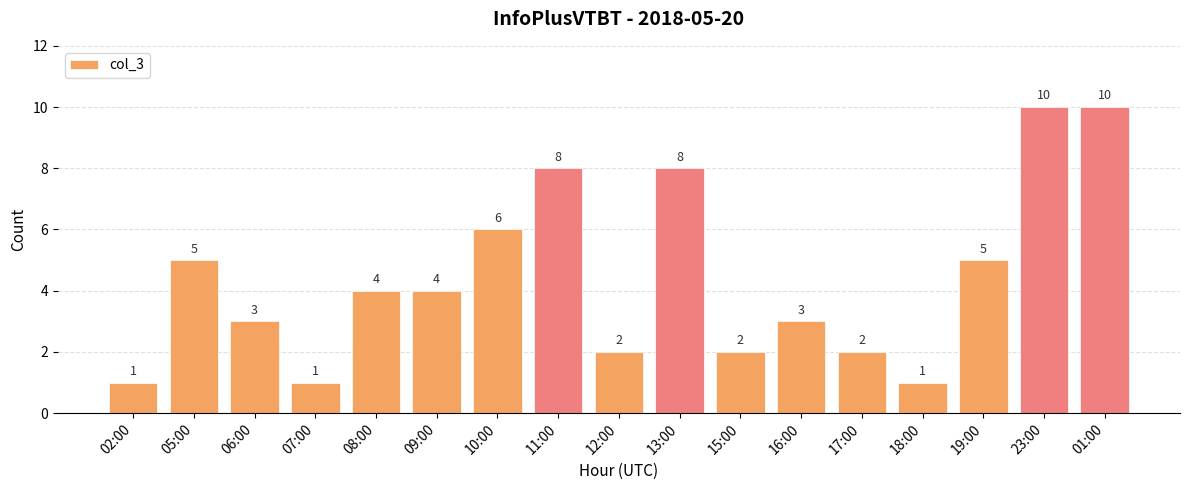

What is the change in value from 02:00 to 15:00?

+1